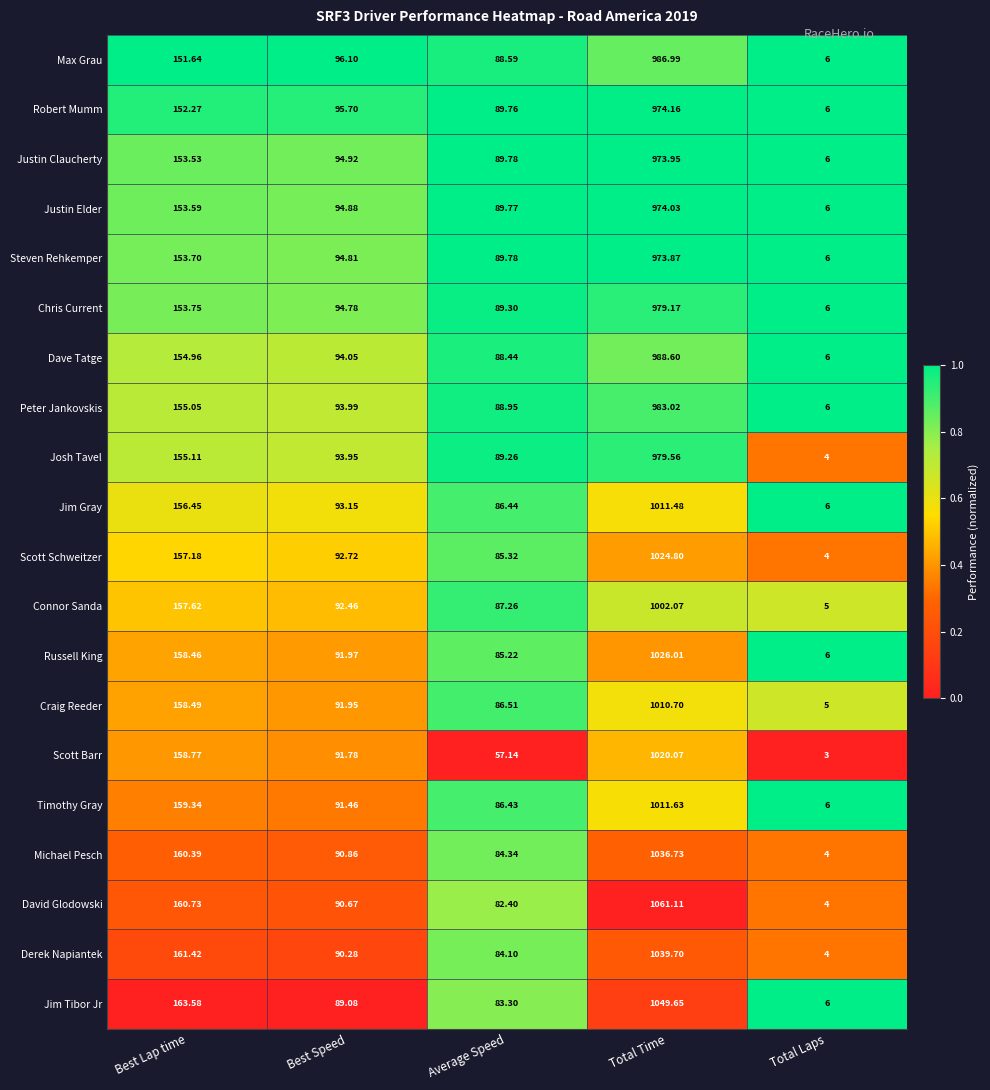

List the labels in order of Connor Sanda value, largest first.

Total Time, Best Lap time, Best Speed, Average Speed, Total Laps